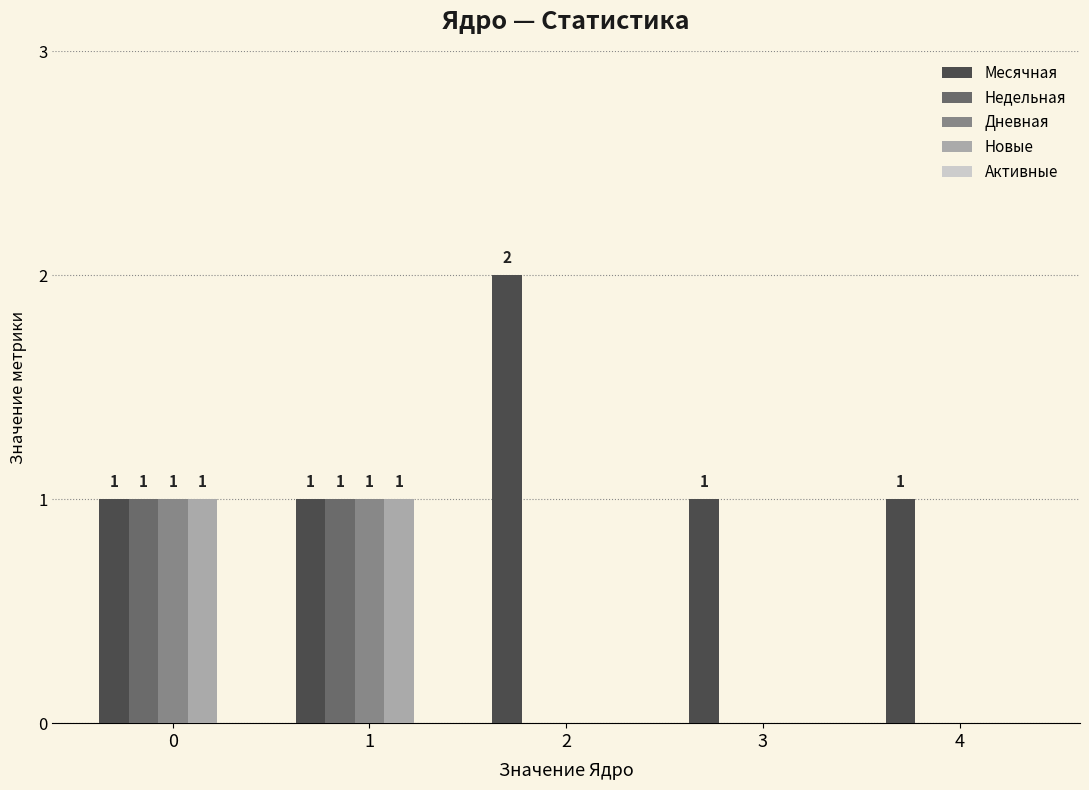

How many Месячная values are between 1 and 2?

5